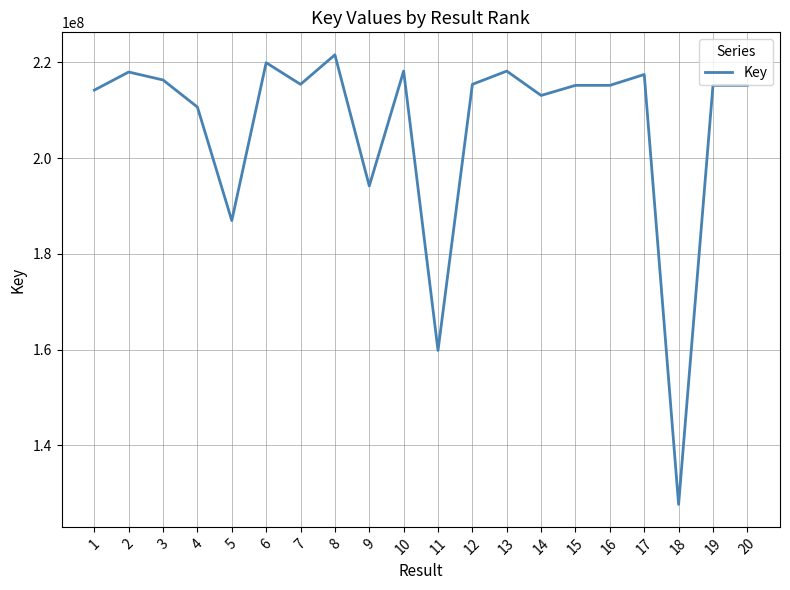

Between 11 and 9, which is larger?

9